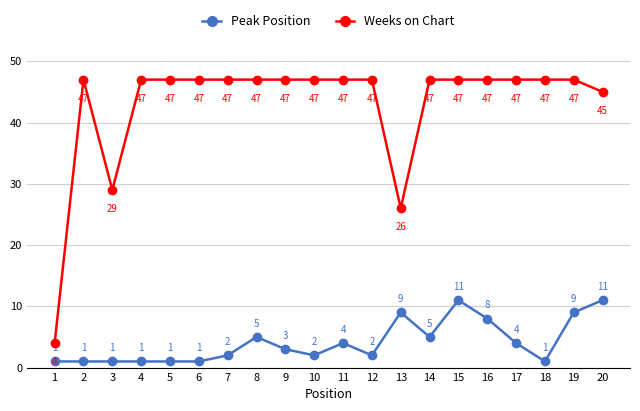

What is the maximum value for Peak Position?

11